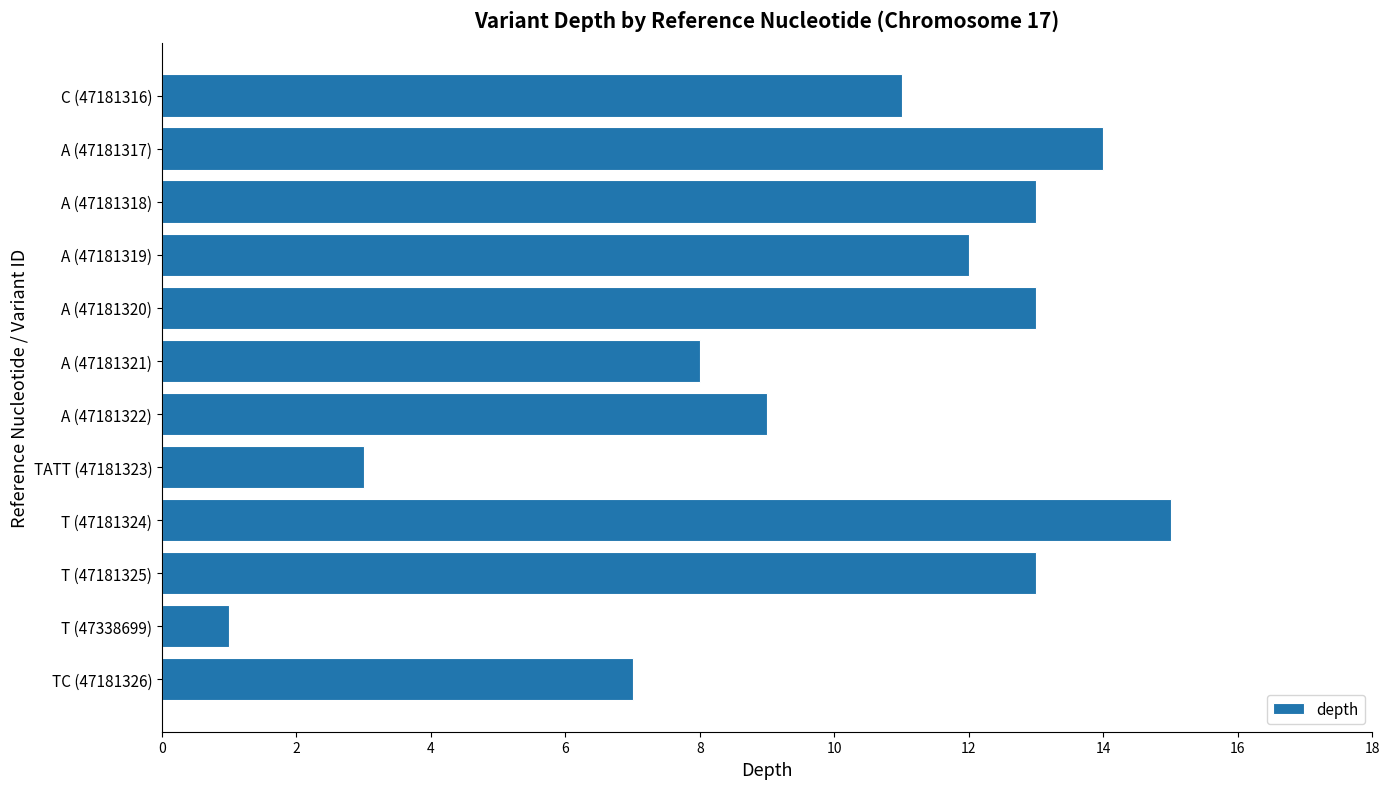

How many bars are there in total?

12